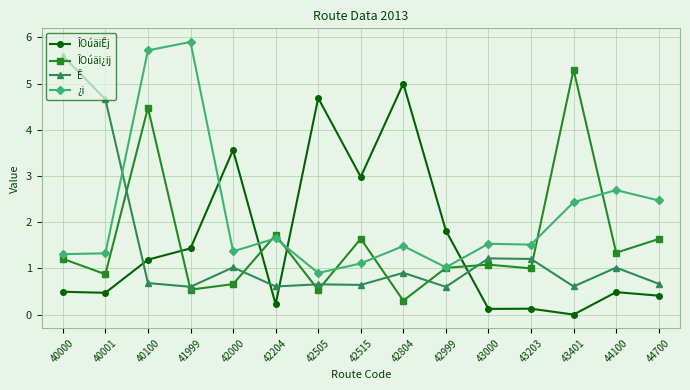

Where do Ê and ÎOúäi¿ij first cross each other?

40001 and 40100